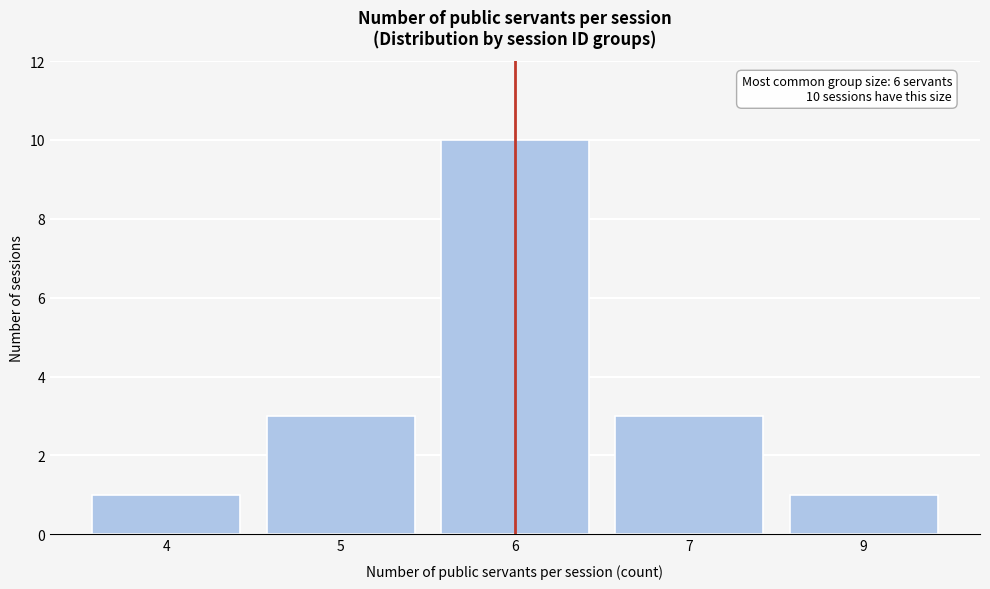

Reading right to left, extract all data points from this chart.

9=1	7=3	6=10	5=3	4=1